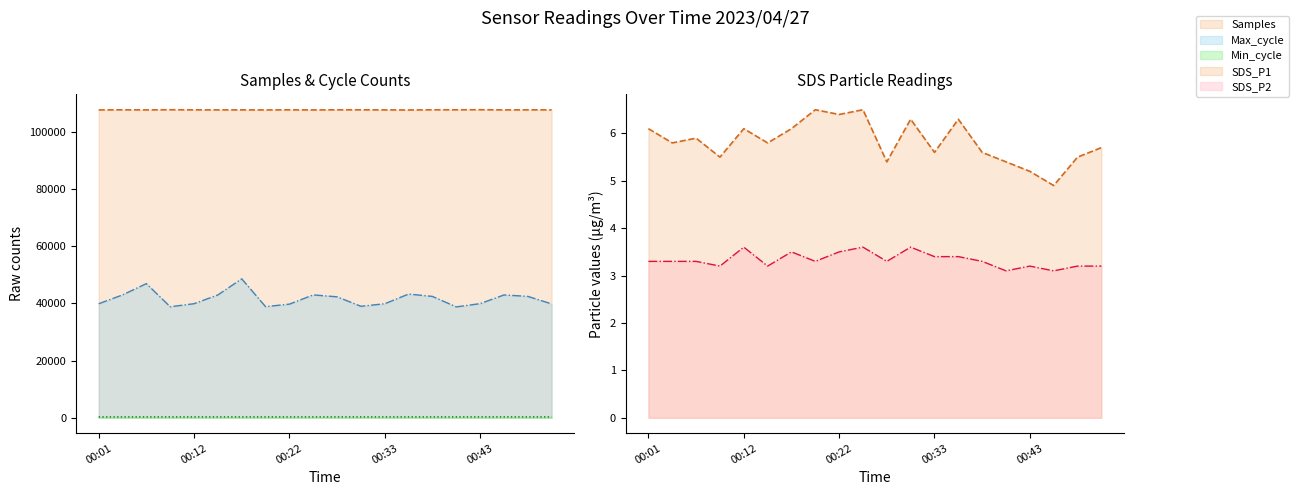

What is the lowest value of the Min_cycle series?

277.0